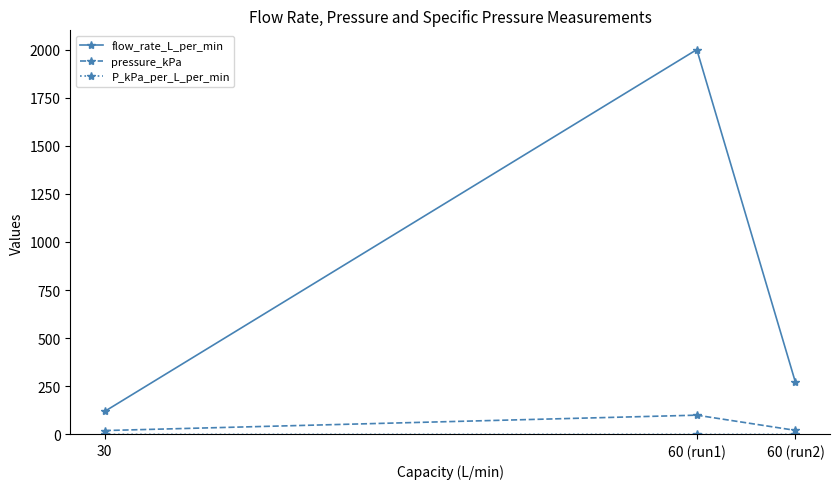

True or false: flow_rate_L_per_min has a value of 61.2 at 60 (run2).

False